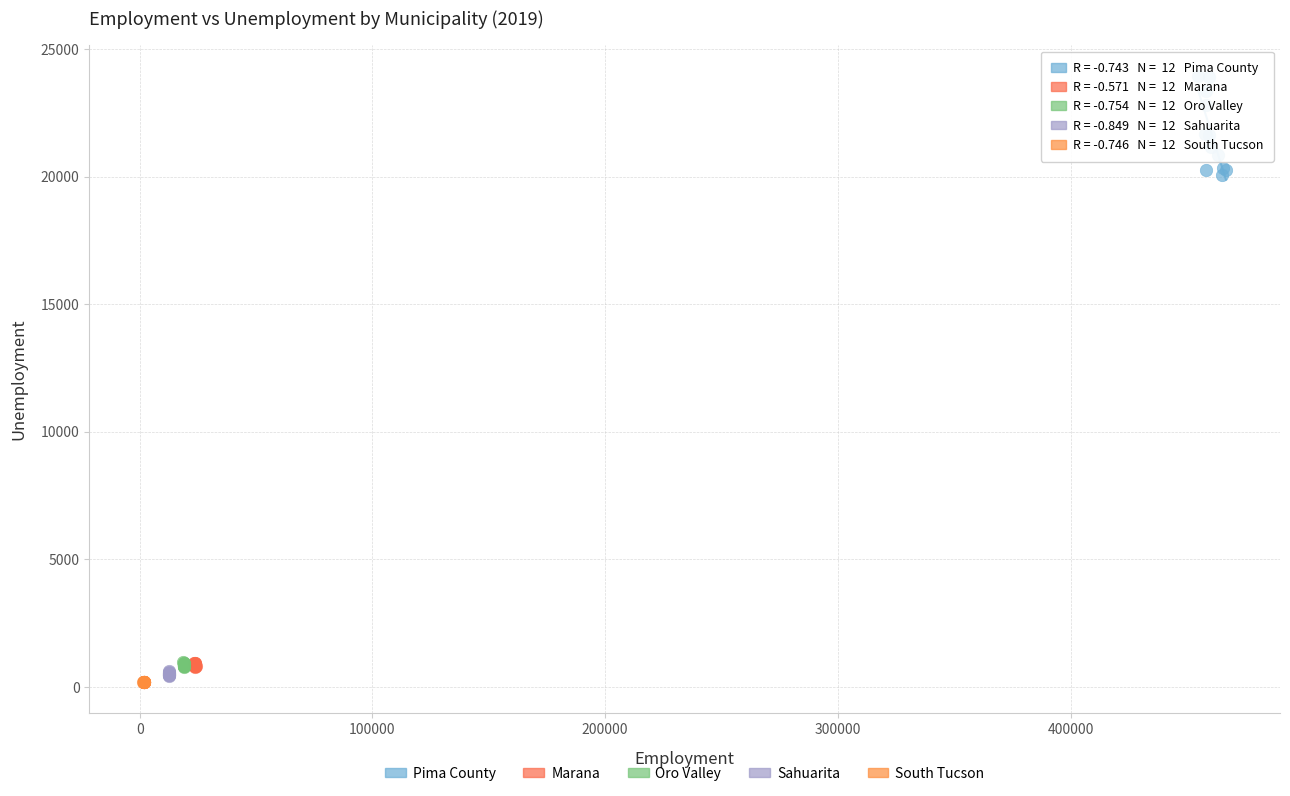

Which series reaches the maximum Y coordinate?

Pima County